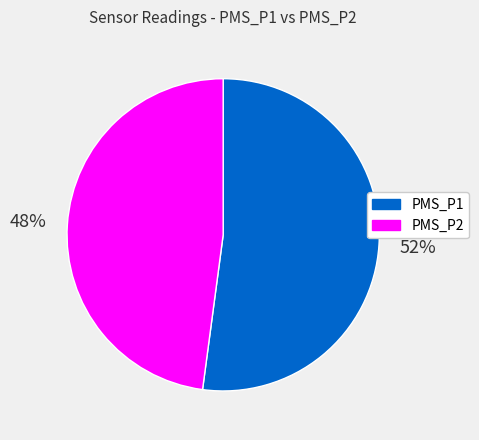

Which category has the smallest portion of the pie?

PMS_P2